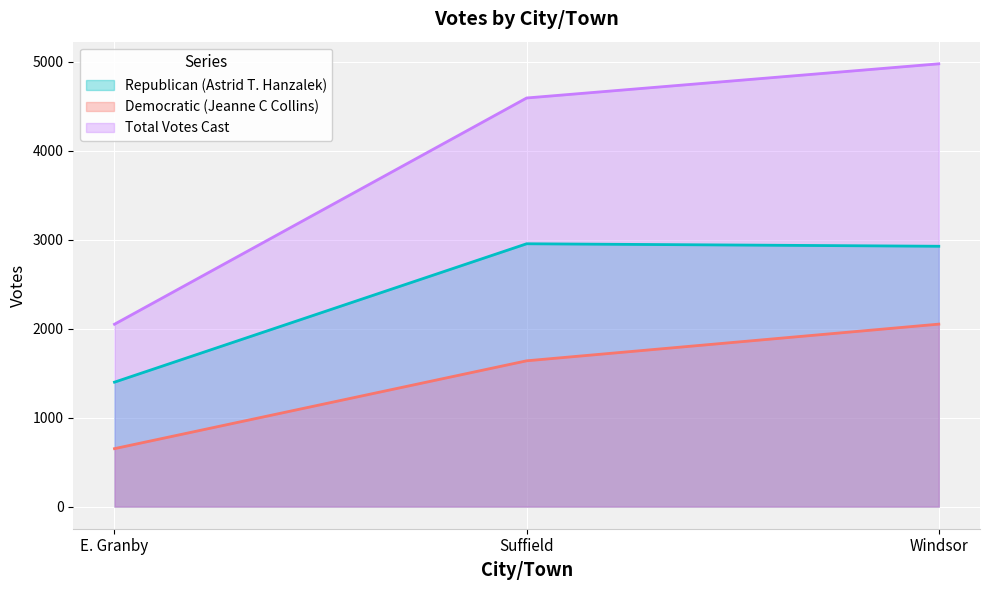

The value of Democratic (Jeanne C Collins) at Windsor is 2050. True or false?

True